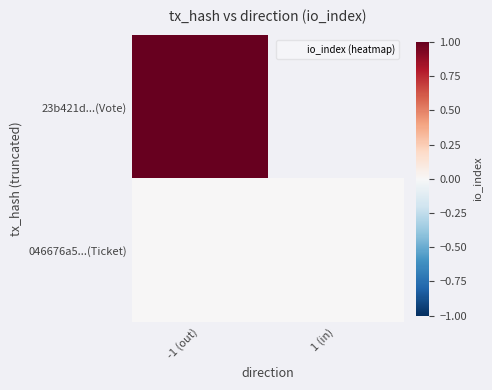

At which category is the sum across all series the highest?

-1 (out)